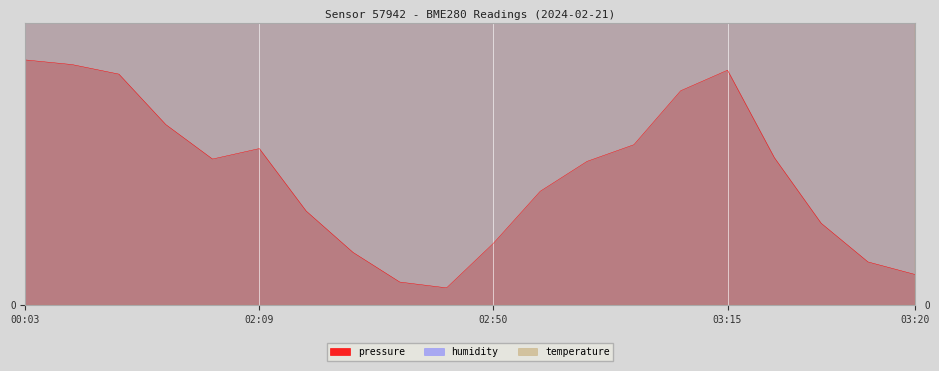

What is the approximate value of pressure at 02:40?

3.9